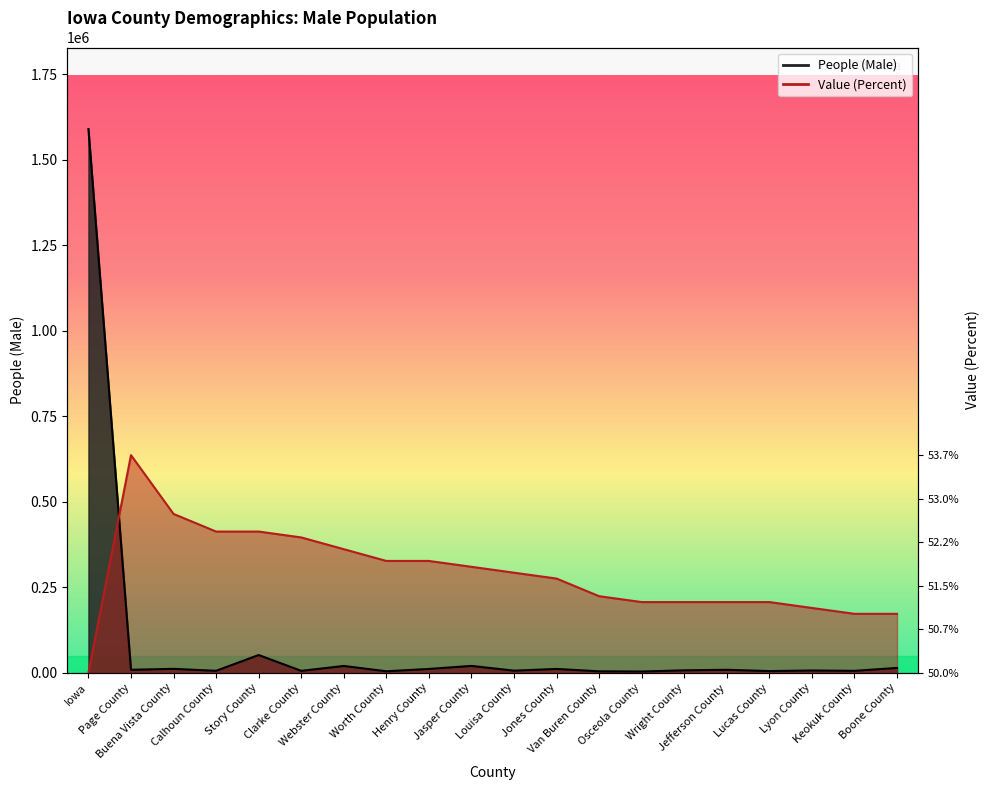

Is the value of Value (Percent) at Clarke County greater than the value of People (Male) at Van Buren County?

Yes